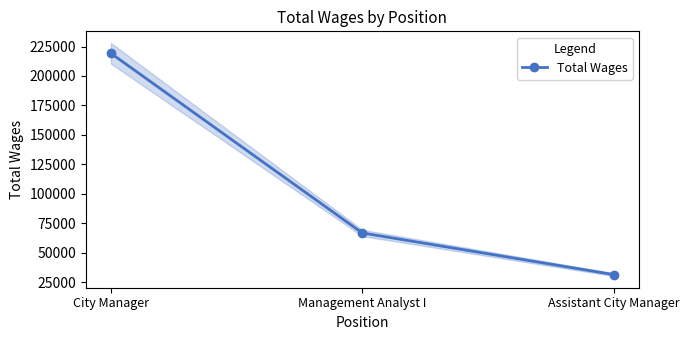

What is the difference between the maximum and minimum values?

187937